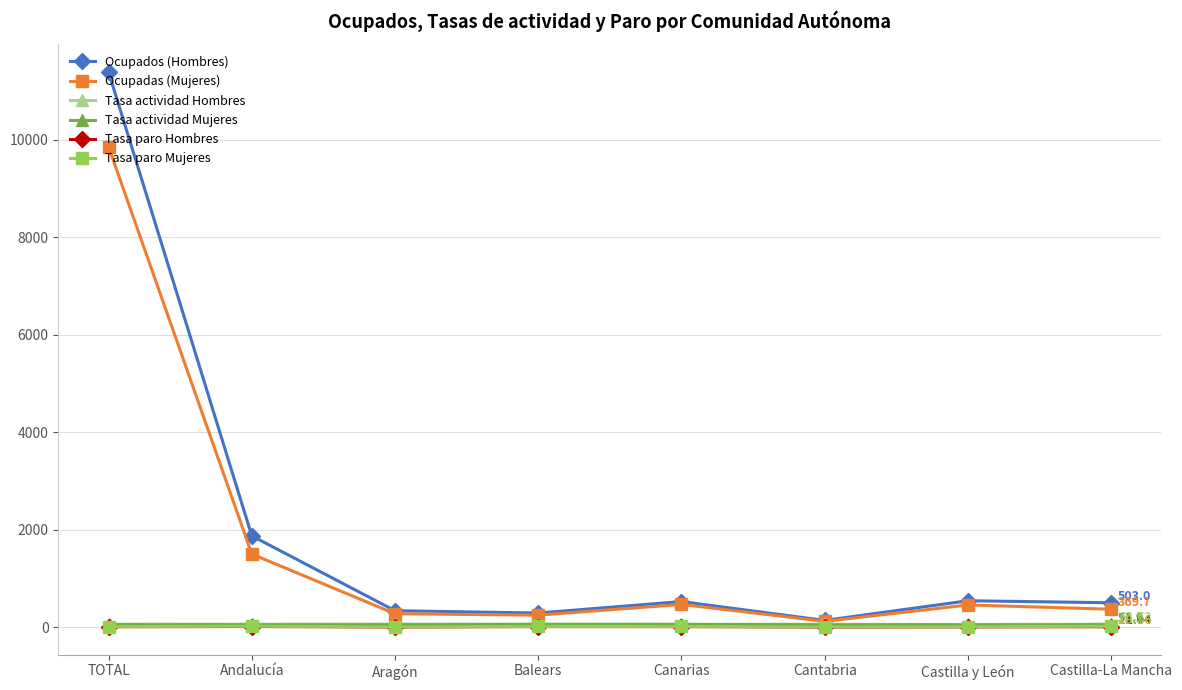

What is the label of the 4th point from the right?

Canarias